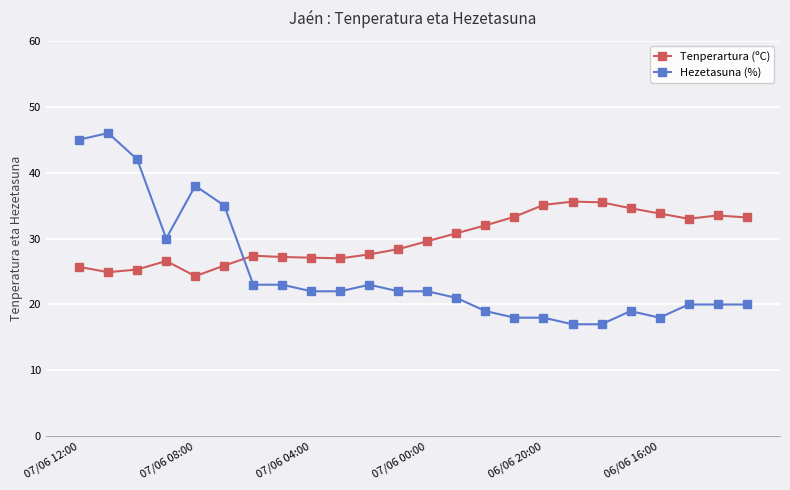

In Tenperartura (ºC), how many points are higher than both neighbors (excluding endpoints)?

4